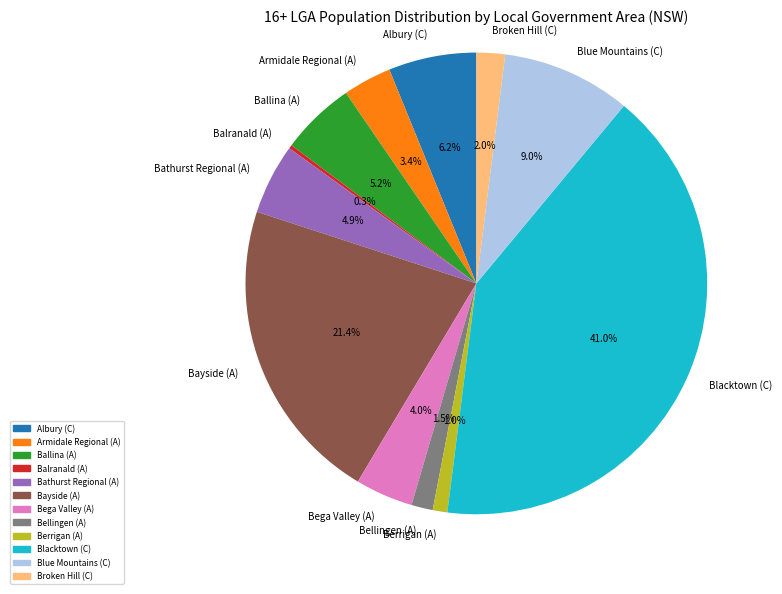

To the nearest percent, what is the average slice percentage?

8%